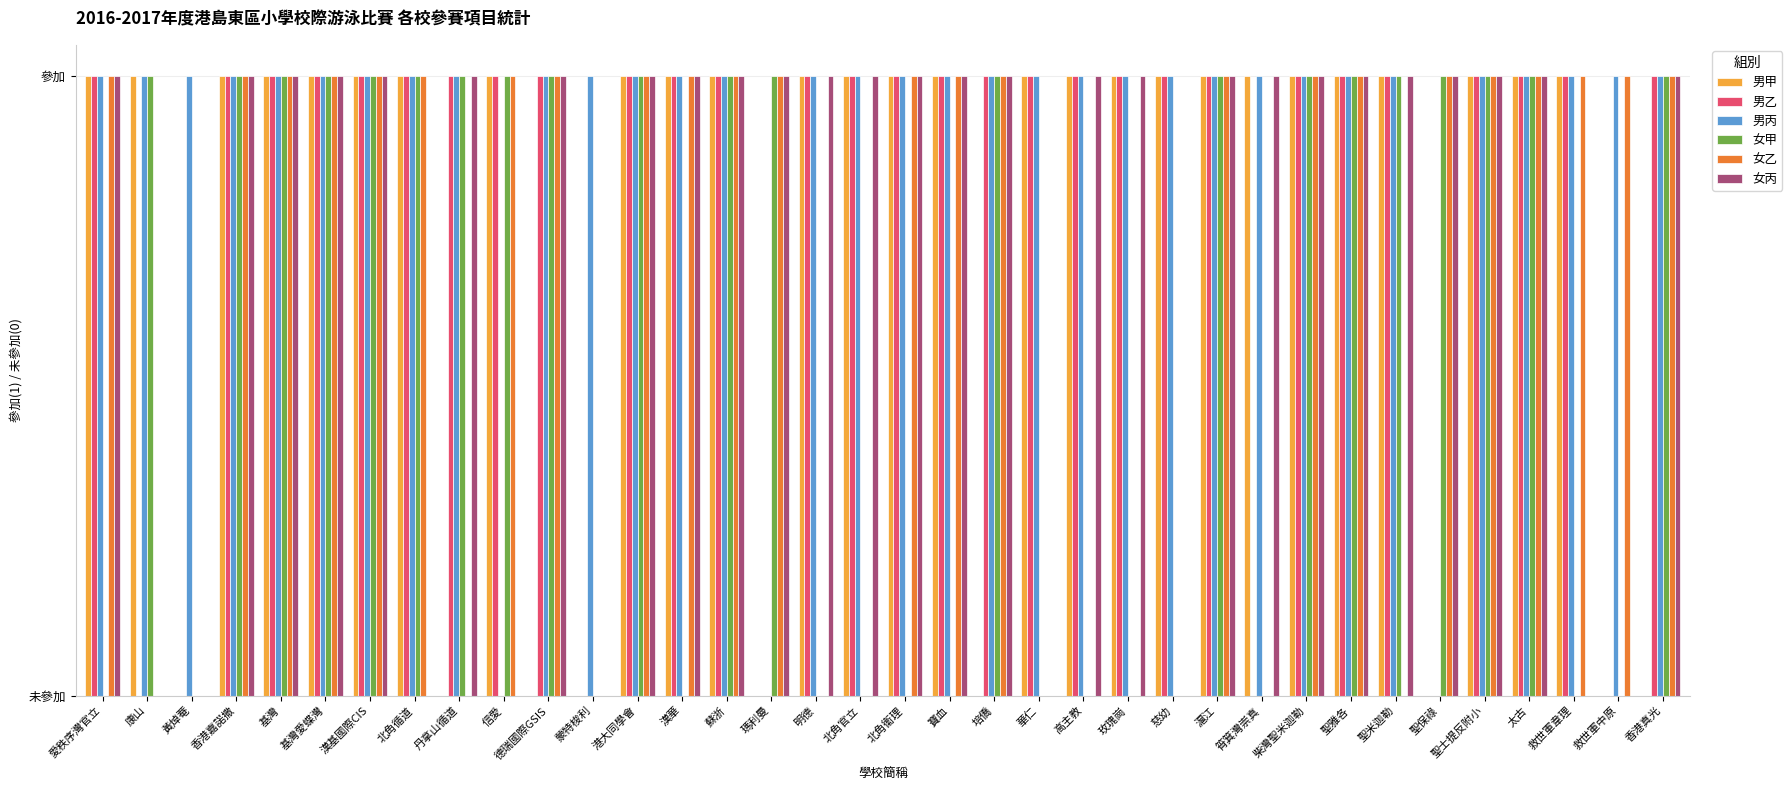

How many categories are shown in the chart?

36